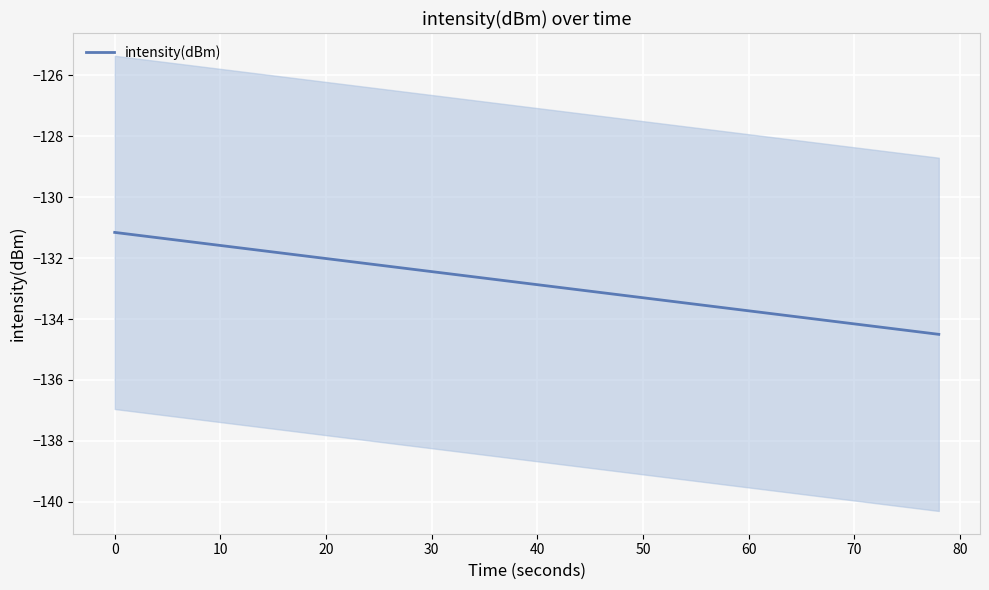

True or false: intensity(dBm) has a value of -133.7 at 60.

True